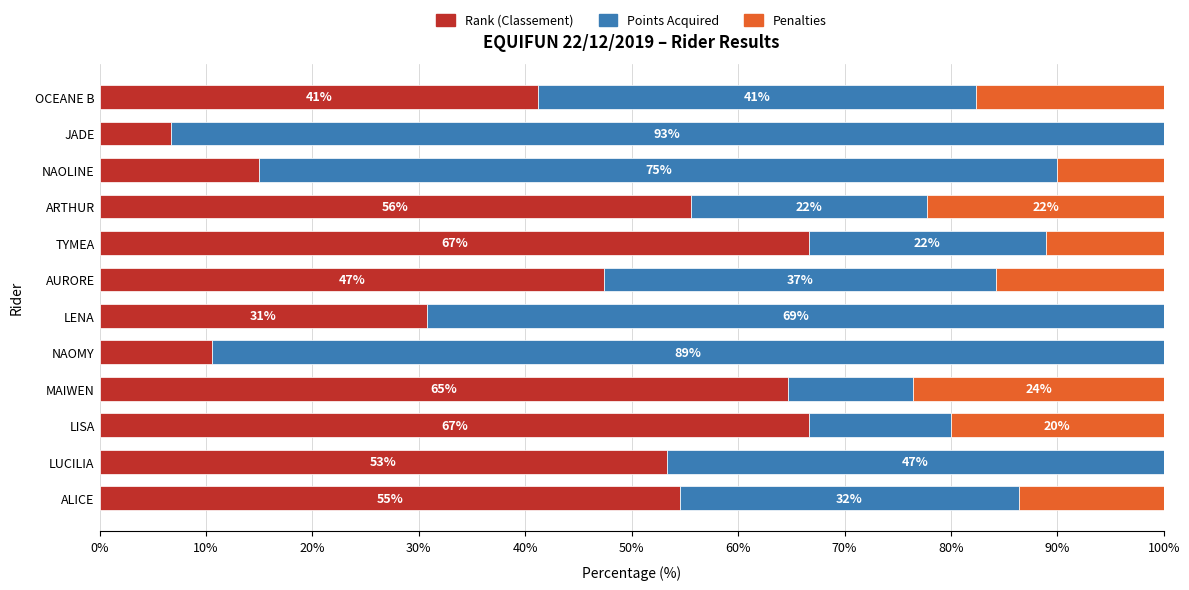

What are all the series names shown in the legend?

Rank (Classement), Points Acquired, Penalties